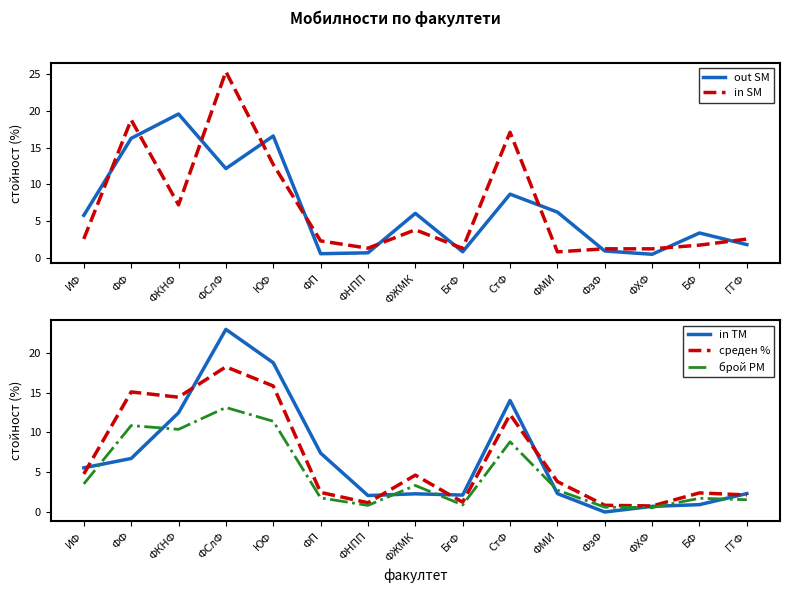

How many data points in среден % are less than 3?

7